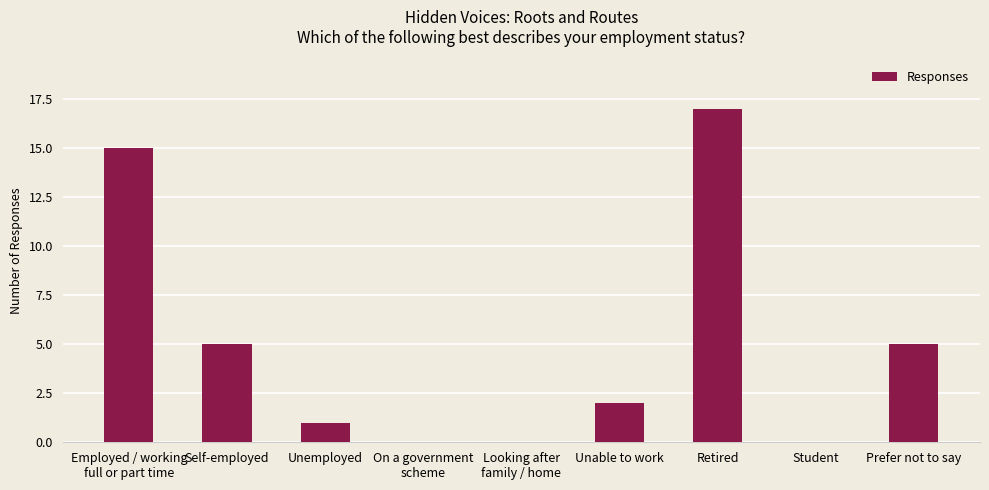

How many categories are shown in the chart?

9